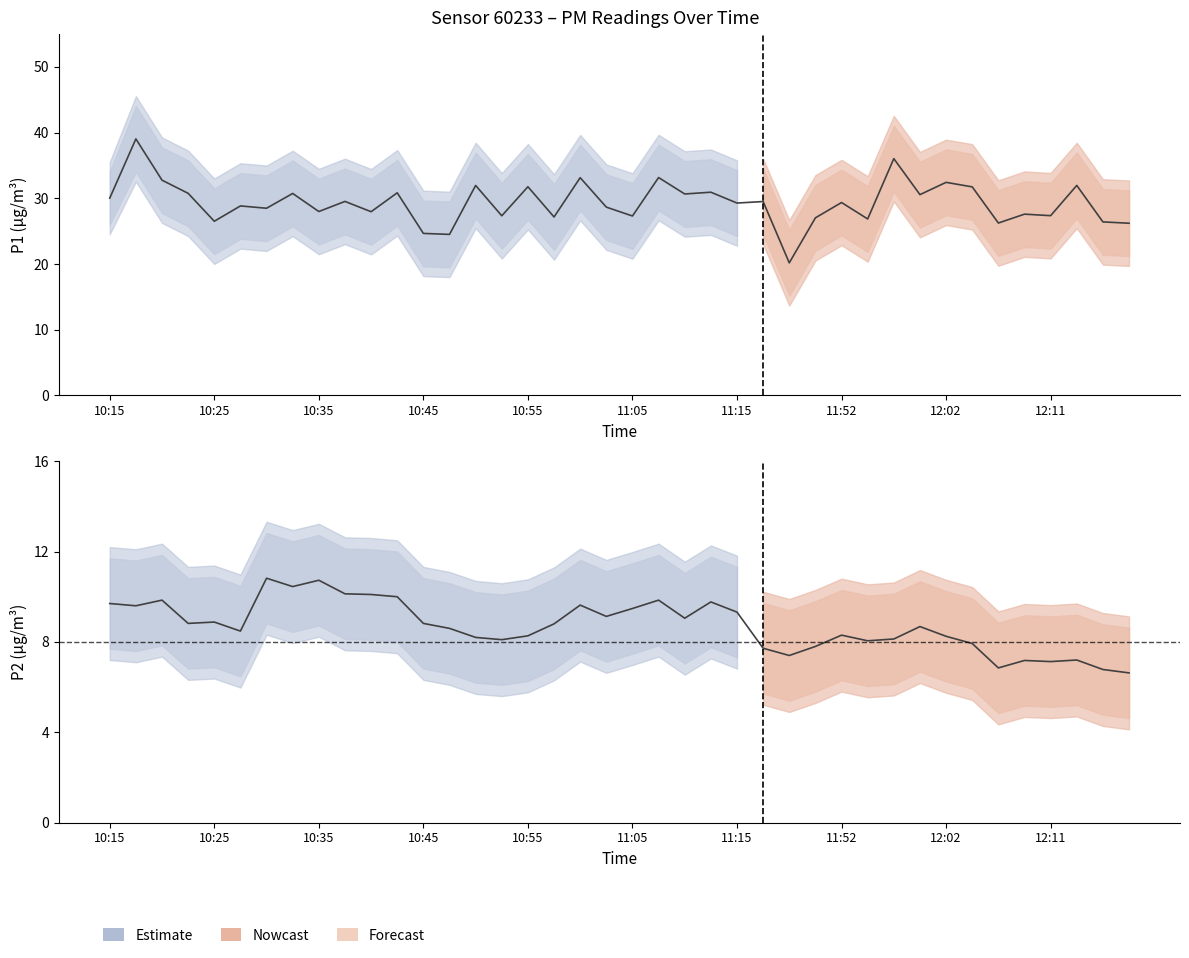

What is the highest value of the P2 series?

10.8